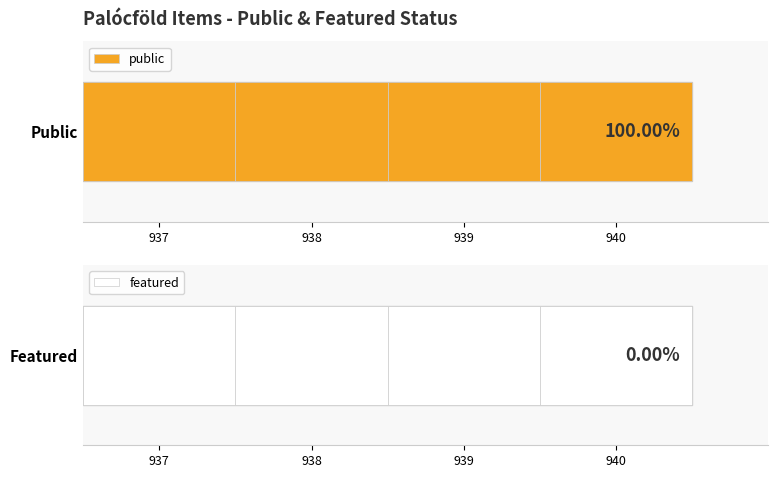

Which category has the highest value across all series?

937